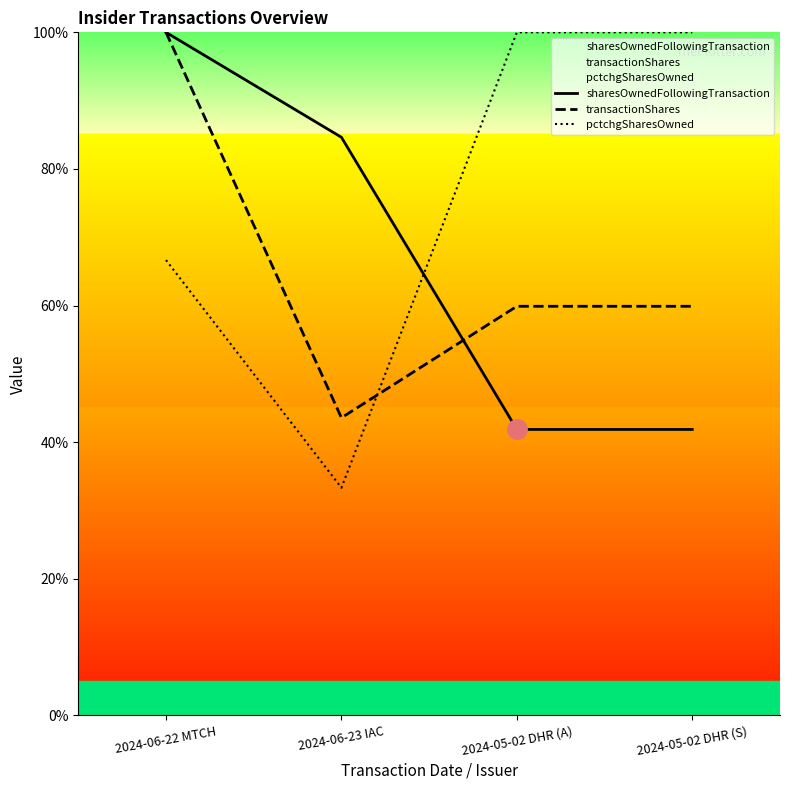

Between 2024-05-02 DHR (A) and 2024-06-22 MTCH, which is larger?

2024-06-22 MTCH